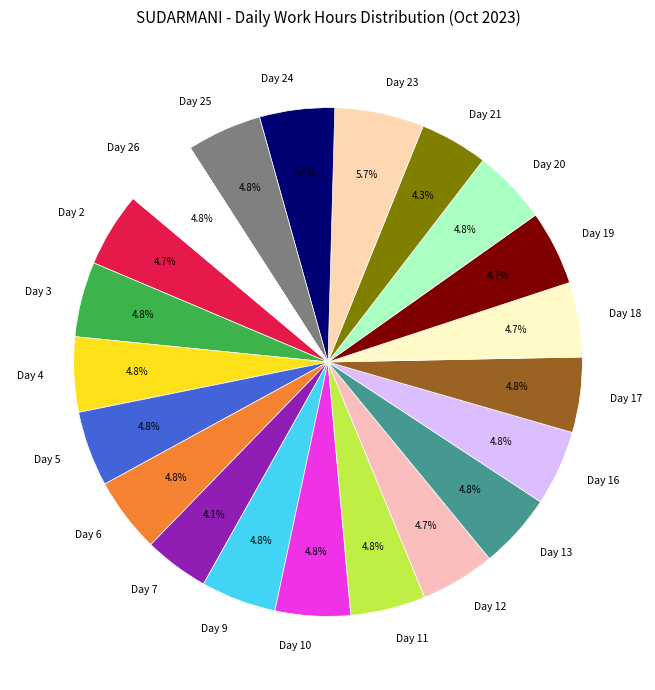

Count the number of slices in the pie.

21